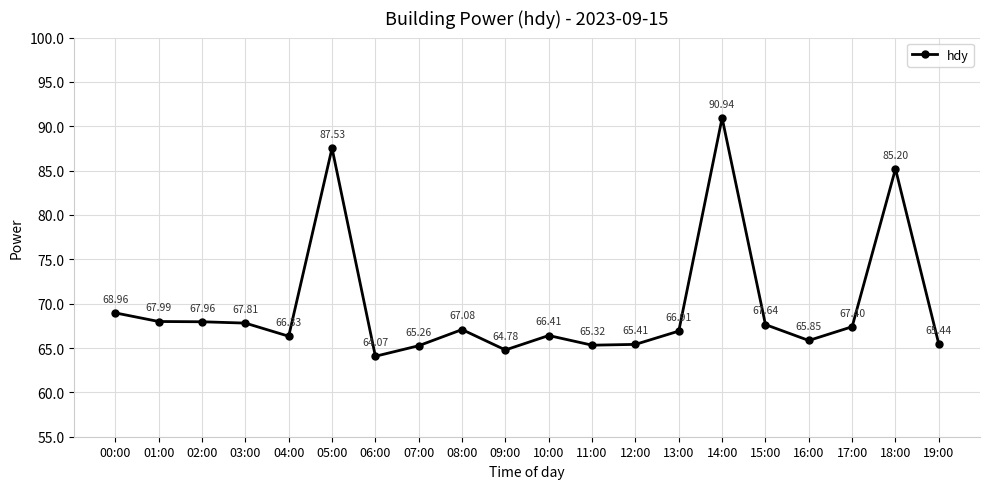

Approximately how many times larger is the value at 15:00 compared to 04:00?

1.0